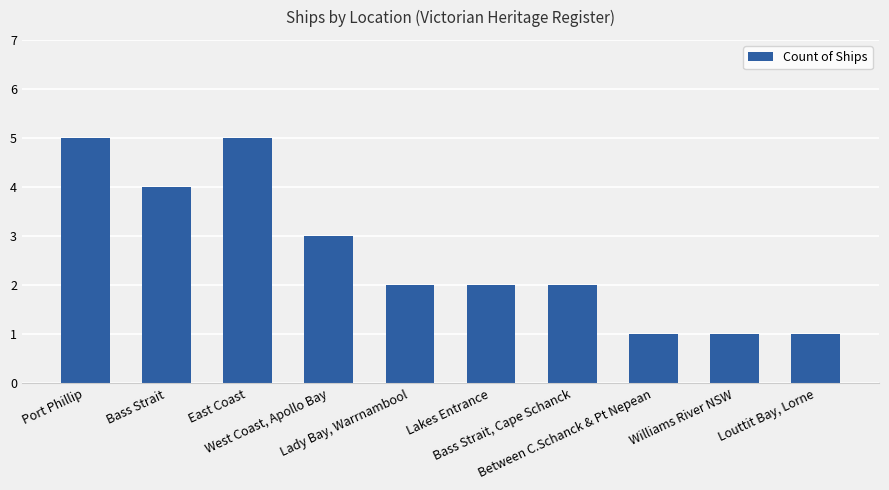

What is the difference between the second highest and minimum values?

4